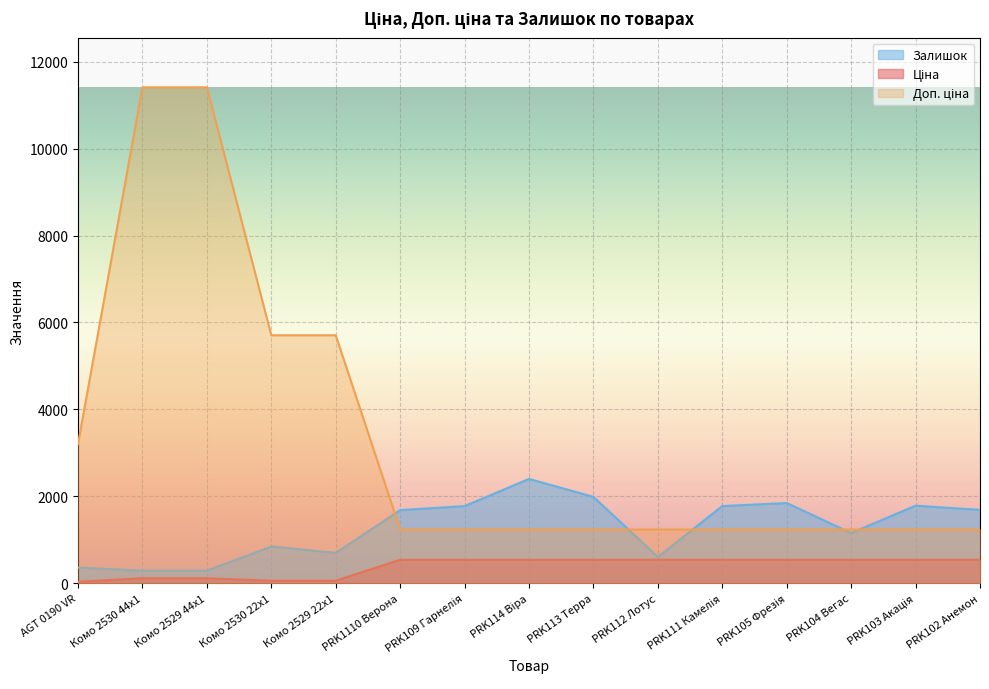

What is the average value of the Залишок series?

1278.2